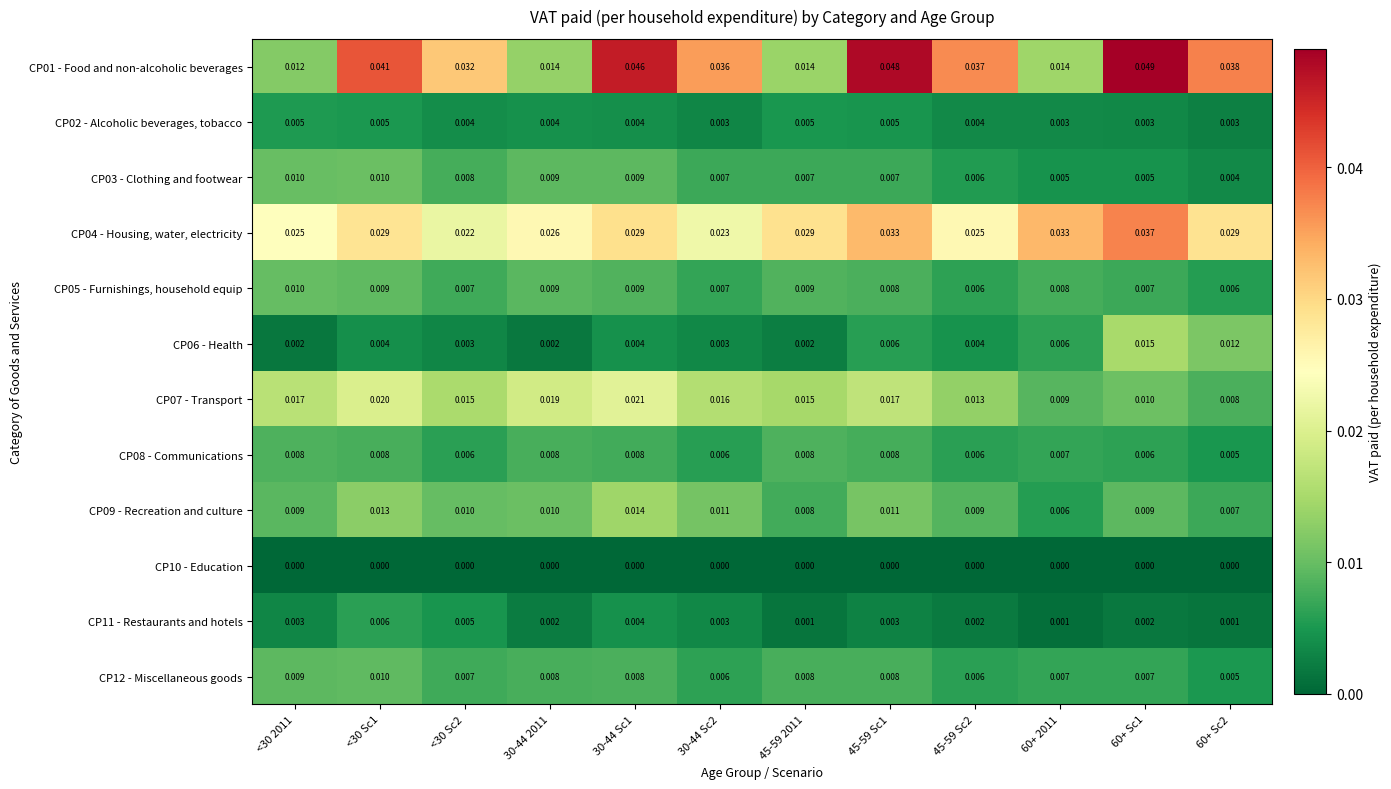

Reading right to left, list all the values displayed in this chart.

CP01 - Food and non-alcoholic beverages: 60+ Sc2=0.0	60+ Sc1=0.0	60+ 2011=0.0	45-59 Sc2=0.0	45-59 Sc1=0.0	45-59 2011=0.0	30-44 Sc2=0.0	30-44 Sc1=0.0	30-44 2011=0.0	<30 Sc2=0.0	<30 Sc1=0.0	<30 2011=0.0
CP02 - Alcoholic beverages, tobacco: 60+ Sc2=0.0	60+ Sc1=0.0	60+ 2011=0.0	45-59 Sc2=0.0	45-59 Sc1=0.0	45-59 2011=0.0	30-44 Sc2=0.0	30-44 Sc1=0.0	30-44 2011=0.0	<30 Sc2=0.0	<30 Sc1=0.0	<30 2011=0.0
CP03 - Clothing and footwear: 60+ Sc2=0.0	60+ Sc1=0.0	60+ 2011=0.0	45-59 Sc2=0.0	45-59 Sc1=0.0	45-59 2011=0.0	30-44 Sc2=0.0	30-44 Sc1=0.0	30-44 2011=0.0	<30 Sc2=0.0	<30 Sc1=0.0	<30 2011=0.0
CP04 - Housing, water, electricity: 60+ Sc2=0.0	60+ Sc1=0.0	60+ 2011=0.0	45-59 Sc2=0.0	45-59 Sc1=0.0	45-59 2011=0.0	30-44 Sc2=0.0	30-44 Sc1=0.0	30-44 2011=0.0	<30 Sc2=0.0	<30 Sc1=0.0	<30 2011=0.0
CP05 - Furnishings, household equip: 60+ Sc2=0.0	60+ Sc1=0.0	60+ 2011=0.0	45-59 Sc2=0.0	45-59 Sc1=0.0	45-59 2011=0.0	30-44 Sc2=0.0	30-44 Sc1=0.0	30-44 2011=0.0	<30 Sc2=0.0	<30 Sc1=0.0	<30 2011=0.0
CP06 - Health: 60+ Sc2=0.0	60+ Sc1=0.0	60+ 2011=0.0	45-59 Sc2=0.0	45-59 Sc1=0.0	45-59 2011=0.0	30-44 Sc2=0.0	30-44 Sc1=0.0	30-44 2011=0.0	<30 Sc2=0.0	<30 Sc1=0.0	<30 2011=0.0
CP07 - Transport: 60+ Sc2=0.0	60+ Sc1=0.0	60+ 2011=0.0	45-59 Sc2=0.0	45-59 Sc1=0.0	45-59 2011=0.0	30-44 Sc2=0.0	30-44 Sc1=0.0	30-44 2011=0.0	<30 Sc2=0.0	<30 Sc1=0.0	<30 2011=0.0
CP08 - Communications: 60+ Sc2=0.0	60+ Sc1=0.0	60+ 2011=0.0	45-59 Sc2=0.0	45-59 Sc1=0.0	45-59 2011=0.0	30-44 Sc2=0.0	30-44 Sc1=0.0	30-44 2011=0.0	<30 Sc2=0.0	<30 Sc1=0.0	<30 2011=0.0
CP09 - Recreation and culture: 60+ Sc2=0.0	60+ Sc1=0.0	60+ 2011=0.0	45-59 Sc2=0.0	45-59 Sc1=0.0	45-59 2011=0.0	30-44 Sc2=0.0	30-44 Sc1=0.0	30-44 2011=0.0	<30 Sc2=0.0	<30 Sc1=0.0	<30 2011=0.0
CP10 - Education: 60+ Sc2=0.0	60+ Sc1=0.0	60+ 2011=0.0	45-59 Sc2=0.0	45-59 Sc1=0.0	45-59 2011=0.0	30-44 Sc2=0.0	30-44 Sc1=0.0	30-44 2011=0.0	<30 Sc2=0.0	<30 Sc1=0.0	<30 2011=0.0
CP11 - Restaurants and hotels: 60+ Sc2=0.0	60+ Sc1=0.0	60+ 2011=0.0	45-59 Sc2=0.0	45-59 Sc1=0.0	45-59 2011=0.0	30-44 Sc2=0.0	30-44 Sc1=0.0	30-44 2011=0.0	<30 Sc2=0.0	<30 Sc1=0.0	<30 2011=0.0
CP12 - Miscellaneous goods: 60+ Sc2=0.0	60+ Sc1=0.0	60+ 2011=0.0	45-59 Sc2=0.0	45-59 Sc1=0.0	45-59 2011=0.0	30-44 Sc2=0.0	30-44 Sc1=0.0	30-44 2011=0.0	<30 Sc2=0.0	<30 Sc1=0.0	<30 2011=0.0